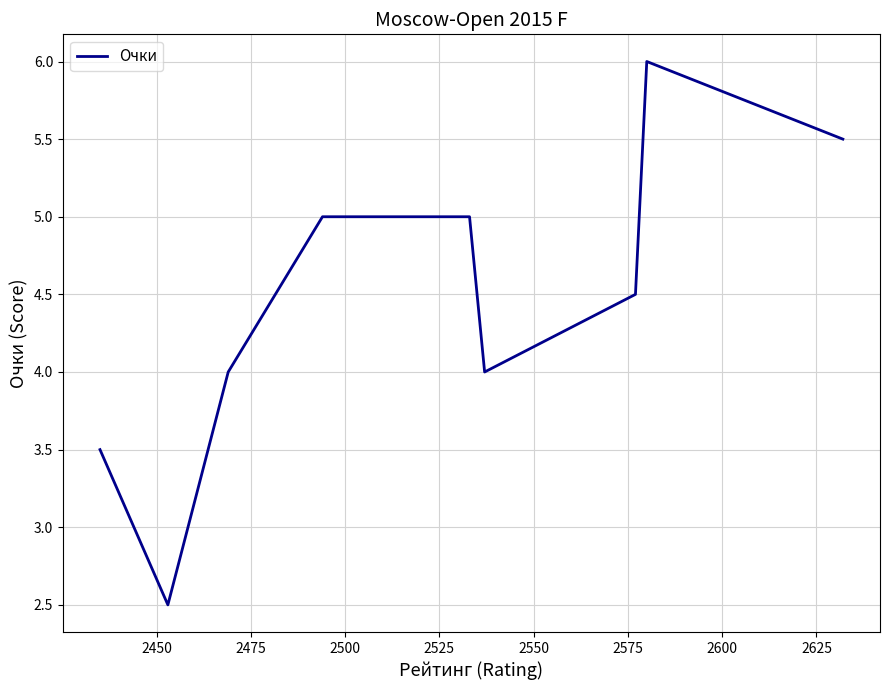

What is the minimum value shown in the chart?

2.5